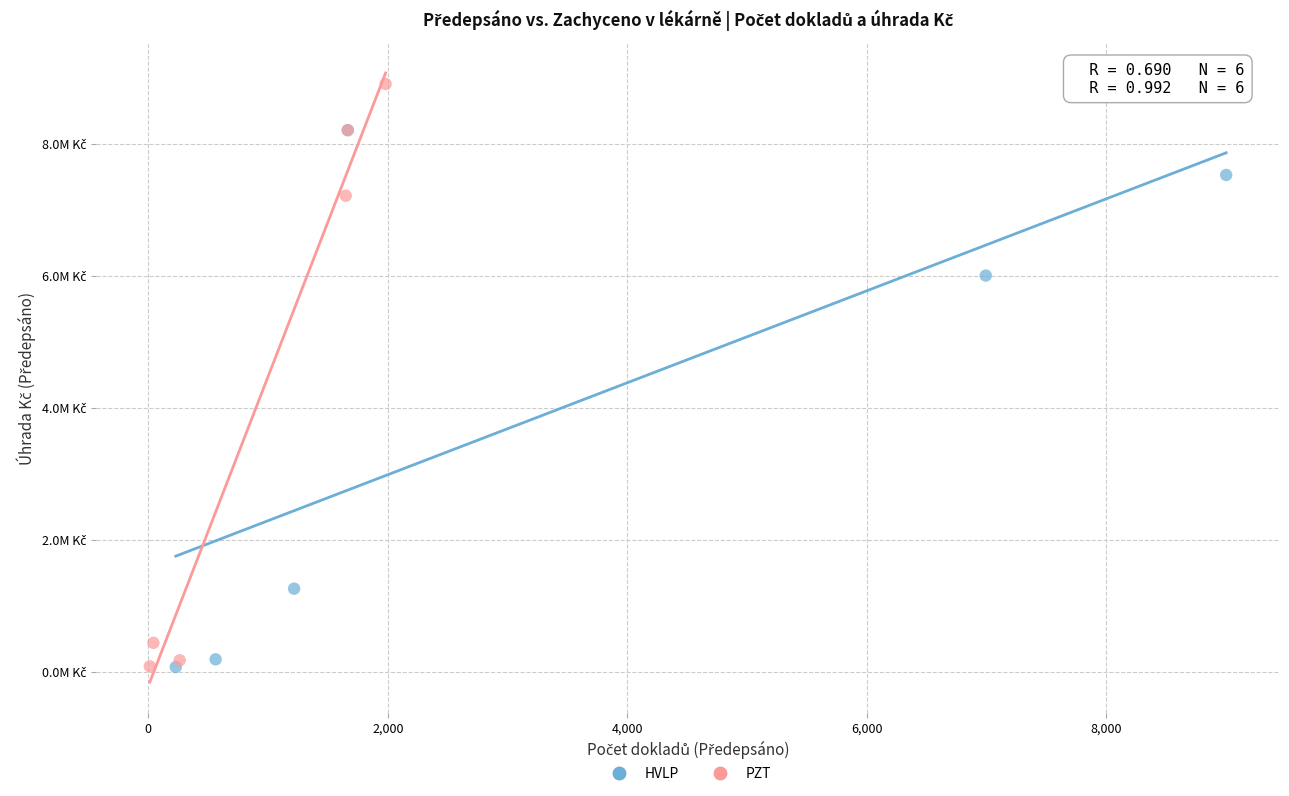

Which series has the widest spread of Y values?

PZT